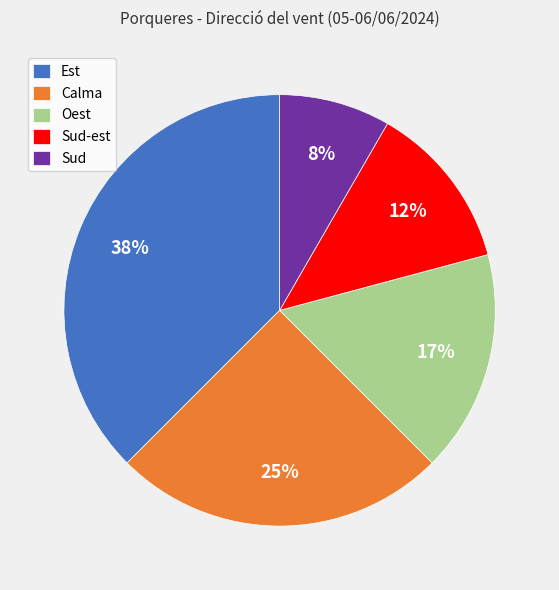

Count the number of slices in the pie.

5